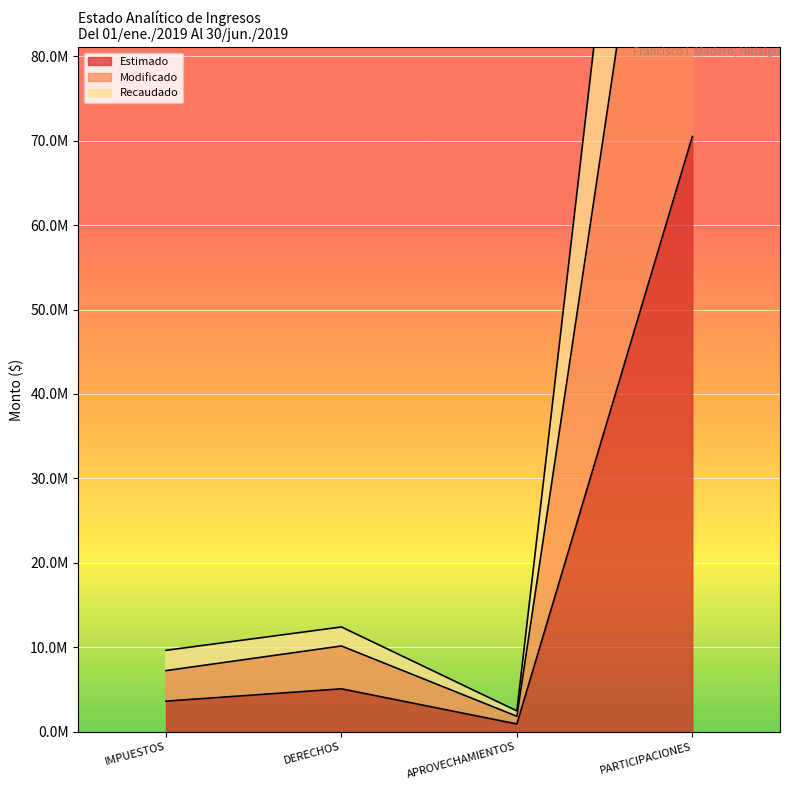

Reading right to left, transcribe all the data shown in this chart.

Estimado: 70488003.0	911480.0	5074093.5	3615161.2
Modificado: 140976006.0	1822960.1	10148187.0	7230322.5
Recaudado: 181710249.5	2459215.3	12401182.4	9632392.3